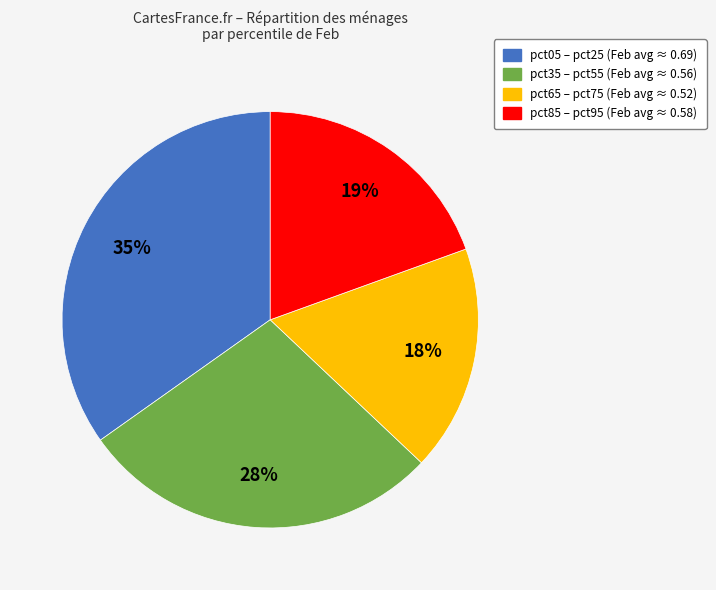

Does any single category account for the majority?

No